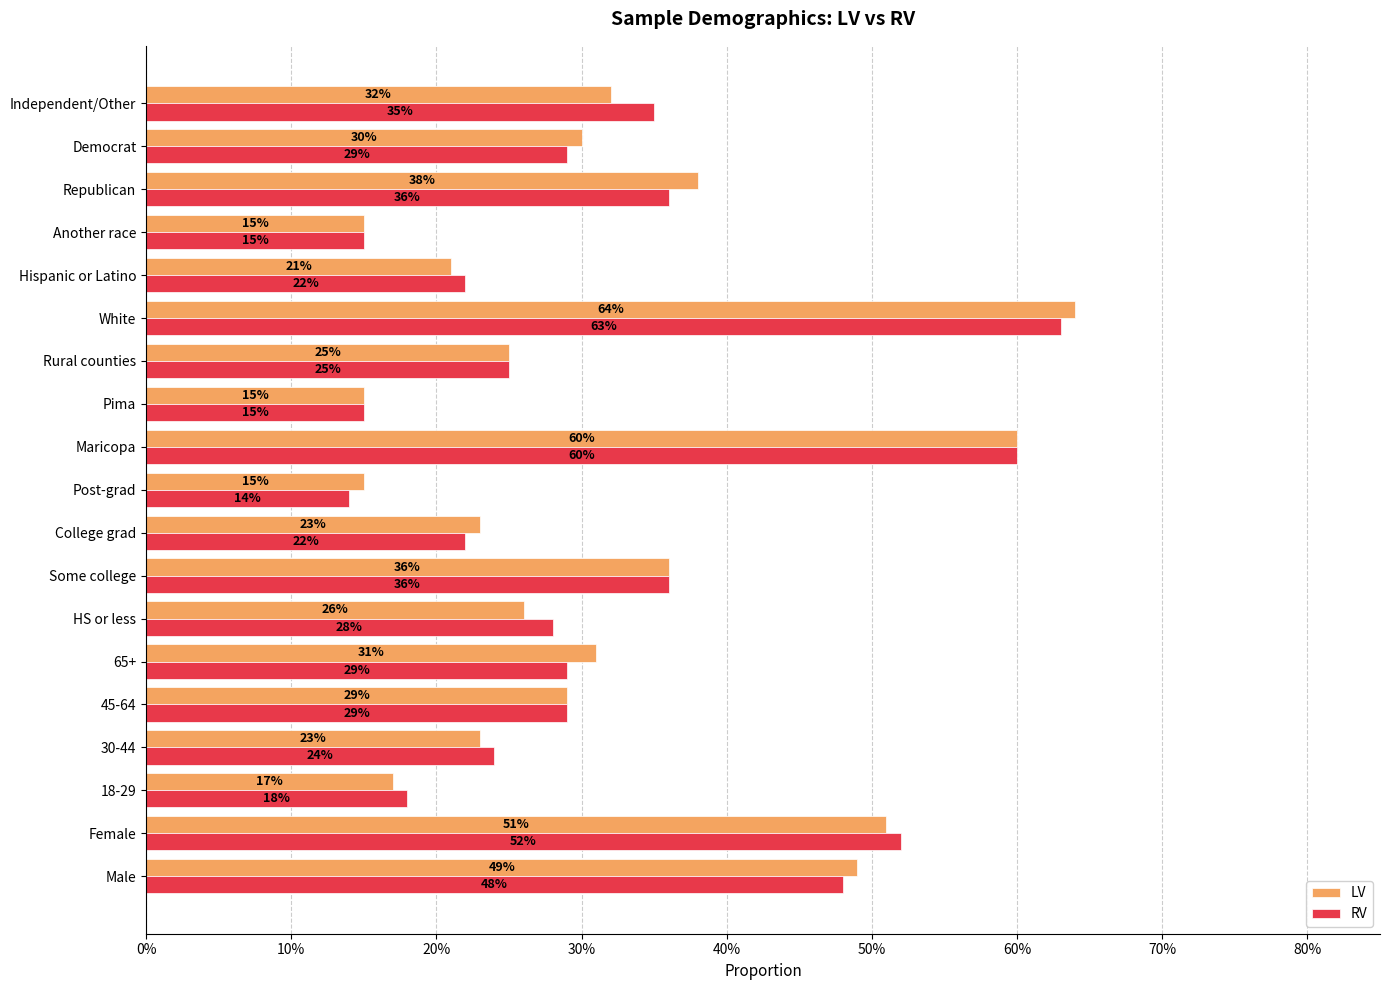

What are all the series names shown in the legend?

LV, RV